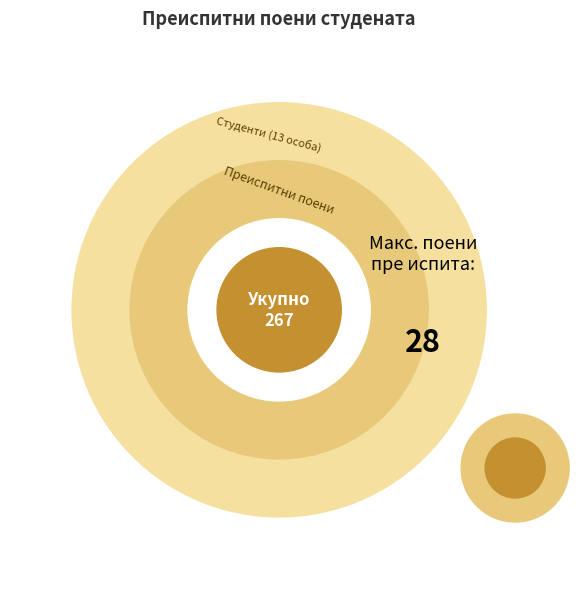

True or false: Родић Јована accounts for 1% of the total.

False